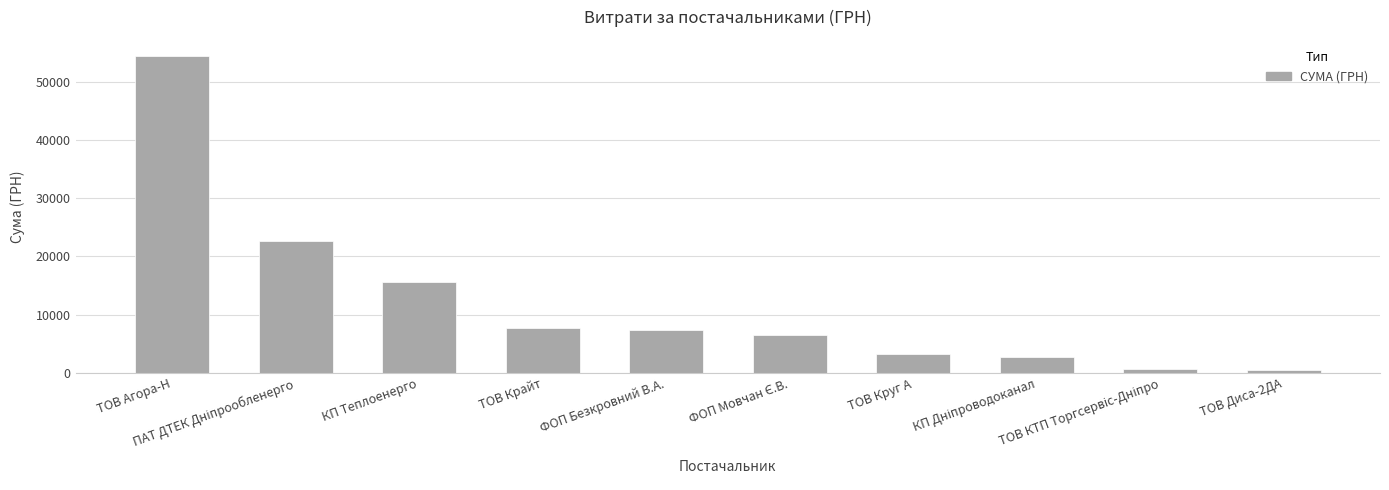

Which has a higher value, ФОП Безкровний В.А. or ТОВ Агора-Н?

ТОВ Агора-Н